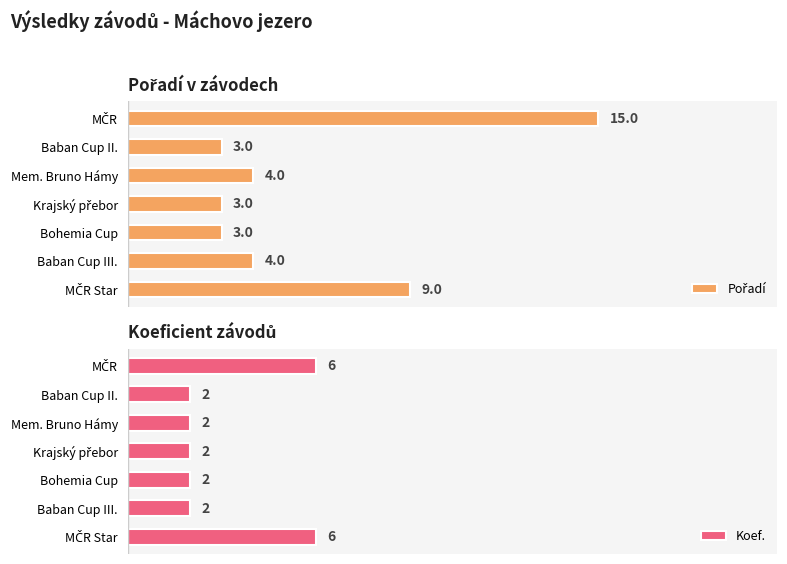

Reading left to right, list all the values displayed in this chart.

Pořadí: 9	4	3	3	4	3	15
Koef.: 6	2	2	2	2	2	6